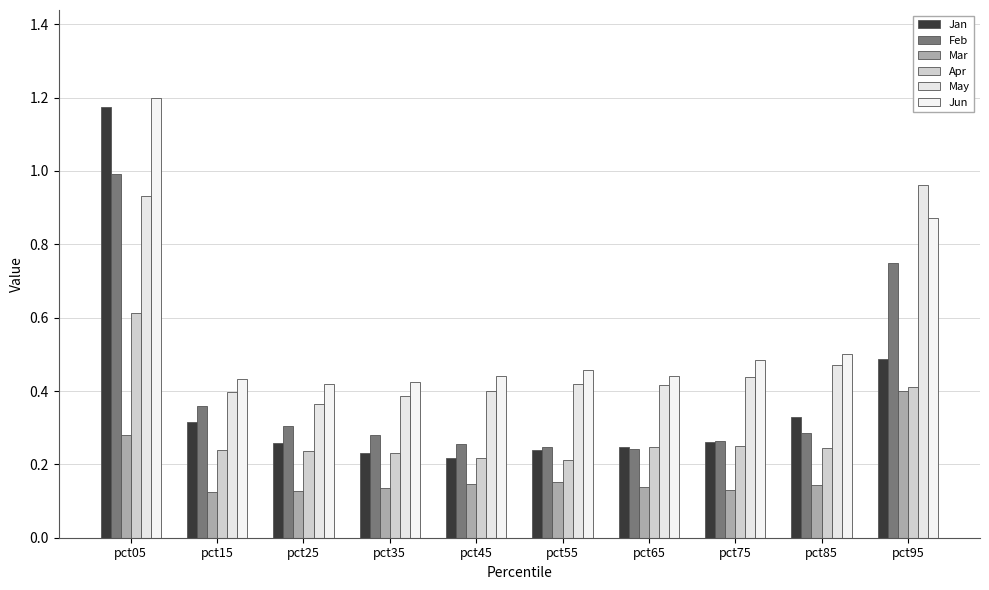

Reading left to right, list all the values displayed in this chart.

Jan: pct05=1.2	pct15=0.3	pct25=0.3	pct35=0.2	pct45=0.2	pct55=0.2	pct65=0.2	pct75=0.3	pct85=0.3	pct95=0.5
Feb: pct05=1.0	pct15=0.4	pct25=0.3	pct35=0.3	pct45=0.3	pct55=0.2	pct65=0.2	pct75=0.3	pct85=0.3	pct95=0.7
Mar: pct05=0.3	pct15=0.1	pct25=0.1	pct35=0.1	pct45=0.1	pct55=0.2	pct65=0.1	pct75=0.1	pct85=0.1	pct95=0.4
Apr: pct05=0.6	pct15=0.2	pct25=0.2	pct35=0.2	pct45=0.2	pct55=0.2	pct65=0.2	pct75=0.3	pct85=0.2	pct95=0.4
May: pct05=0.9	pct15=0.4	pct25=0.4	pct35=0.4	pct45=0.4	pct55=0.4	pct65=0.4	pct75=0.4	pct85=0.5	pct95=1.0
Jun: pct05=1.2	pct15=0.4	pct25=0.4	pct35=0.4	pct45=0.4	pct55=0.5	pct65=0.4	pct75=0.5	pct85=0.5	pct95=0.9